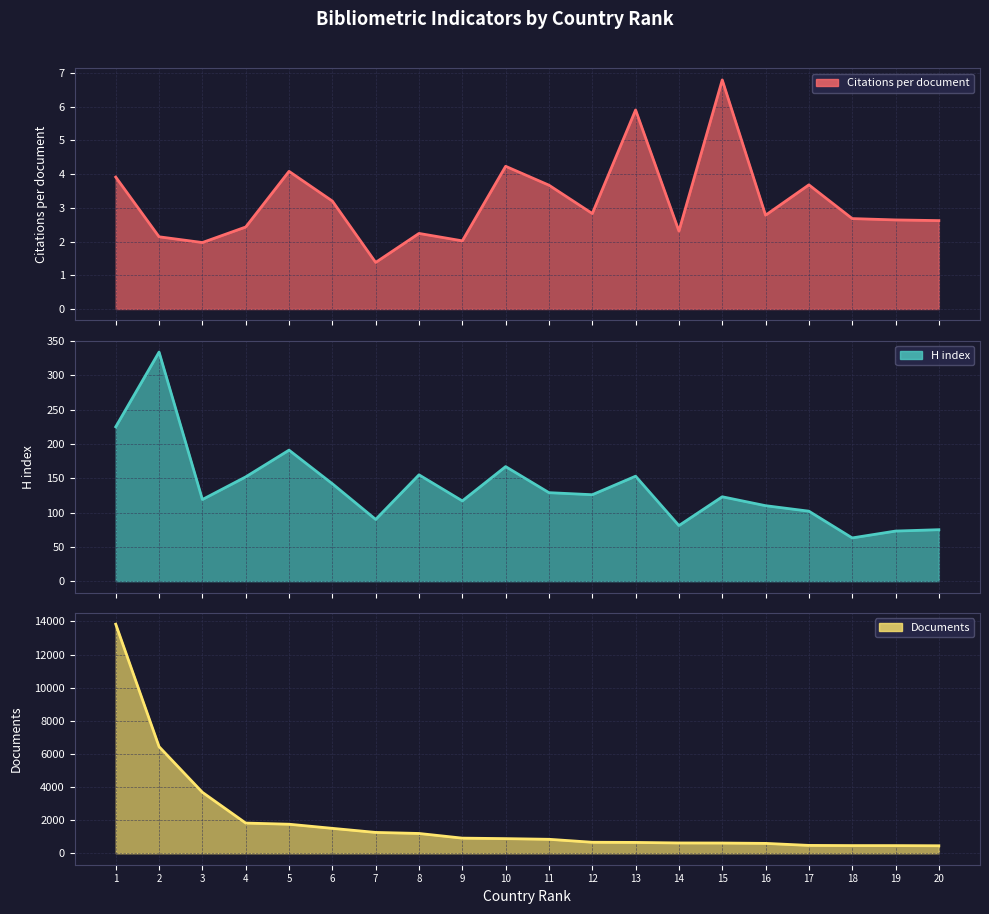

Which series has the largest total across all categories?

Documents